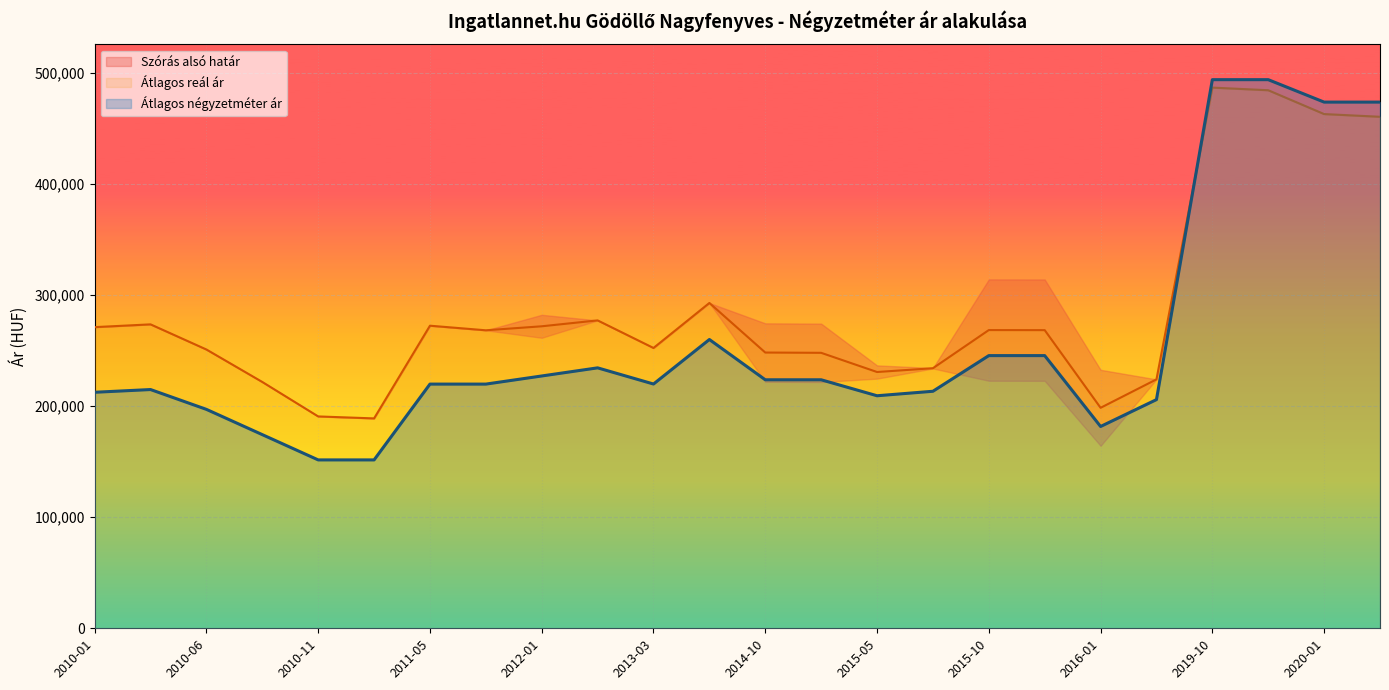

What is the lowest value of the Átlagos reál ár series?

188966